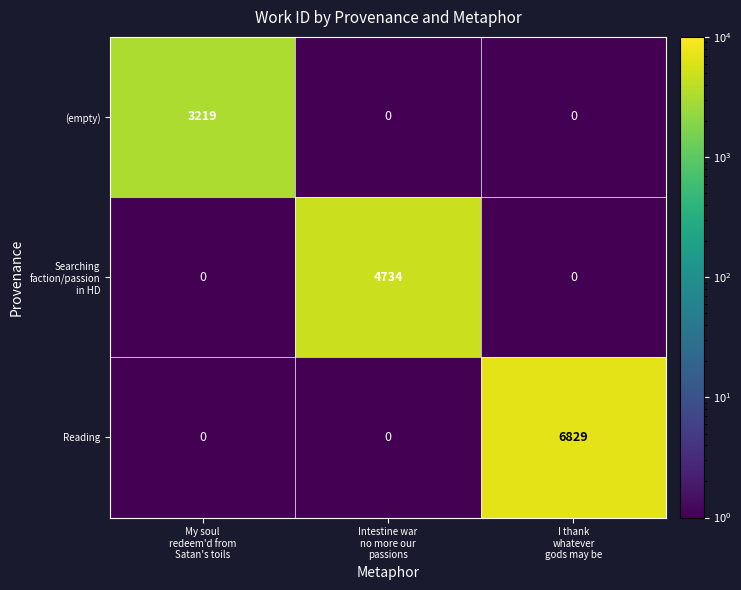

How many data points does each series have?

3